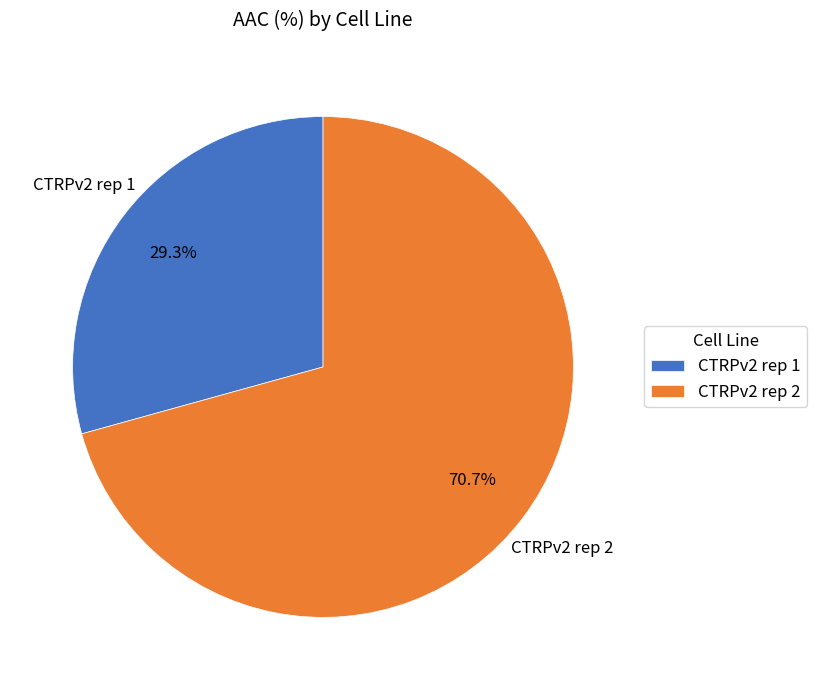

To the nearest percent, what portion does CTRPv2 rep 1 represent?

29%